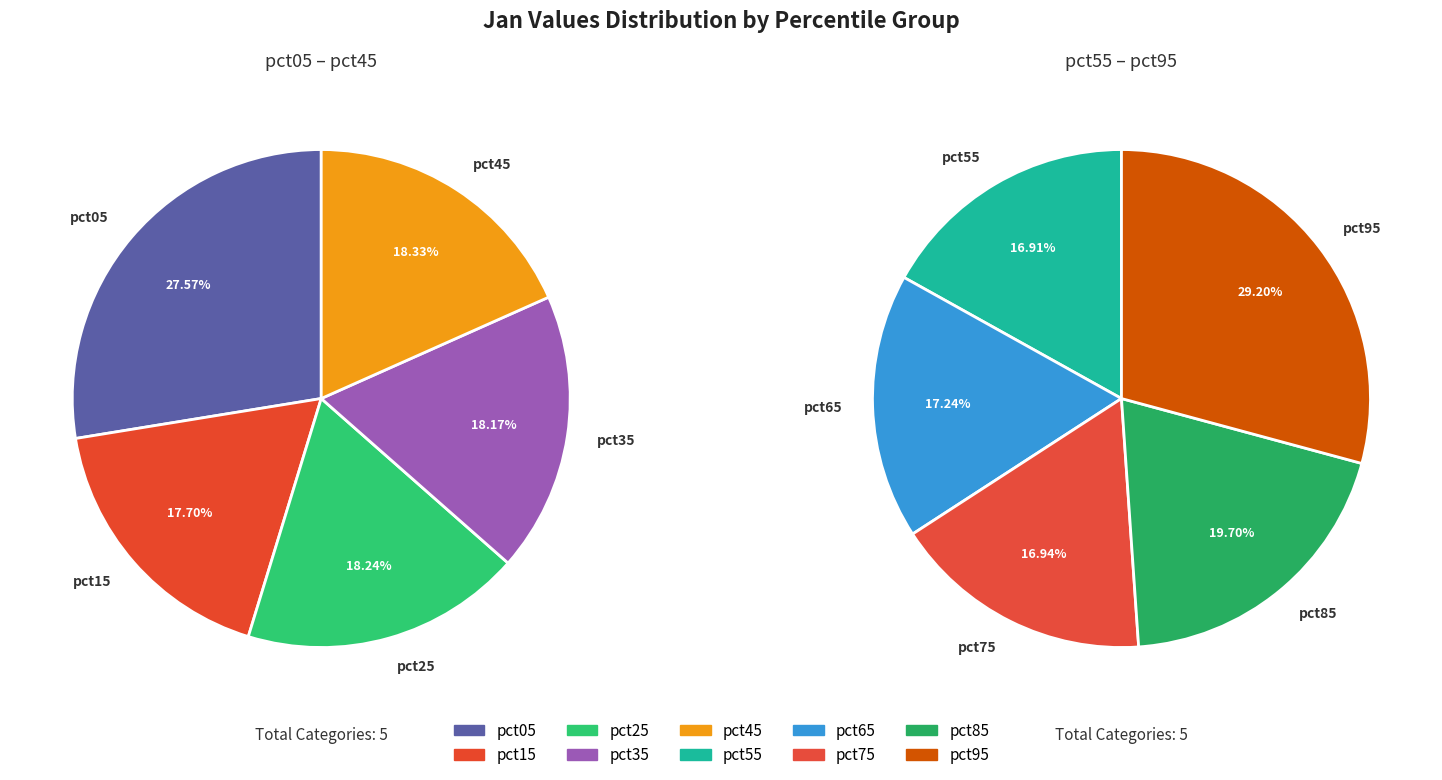

Is it true that pct05 is 20% of the pie?

False